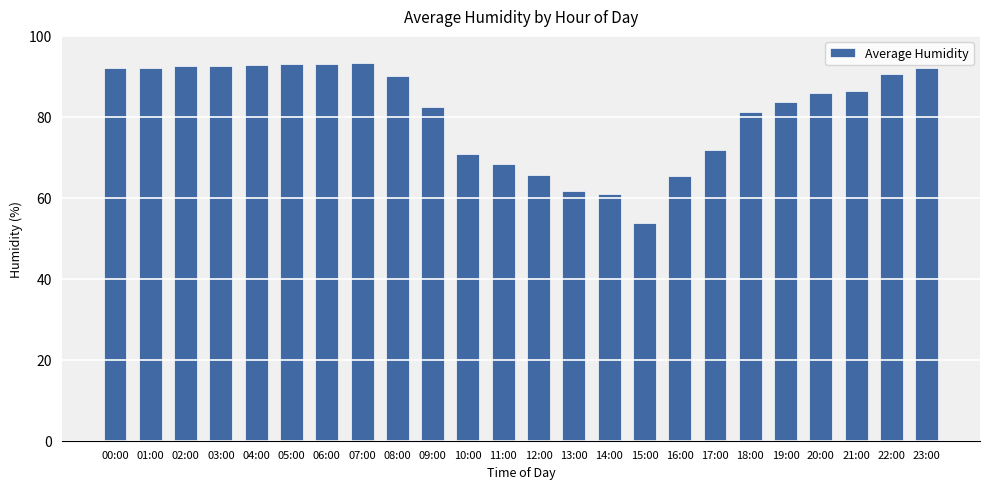

What is the average value?

81.3